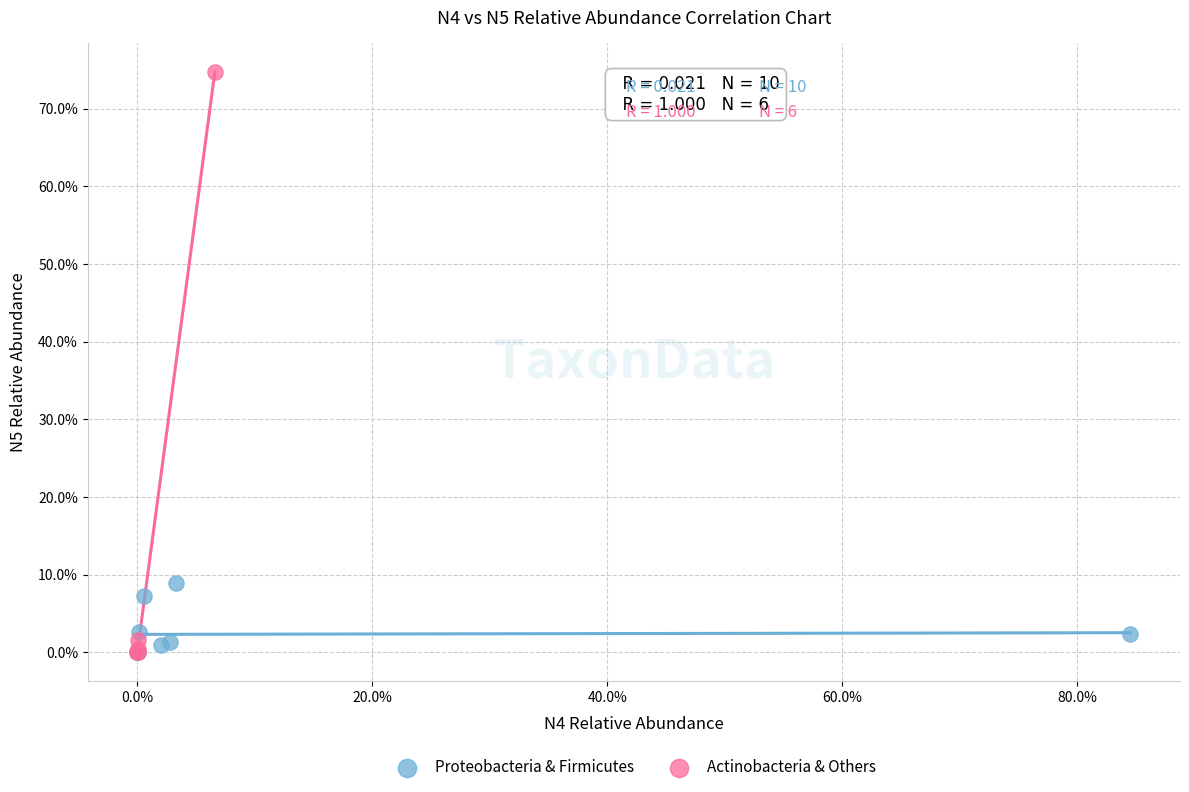

What are all the series names shown in the legend?

Proteobacteria & Firmicutes, Actinobacteria & Others